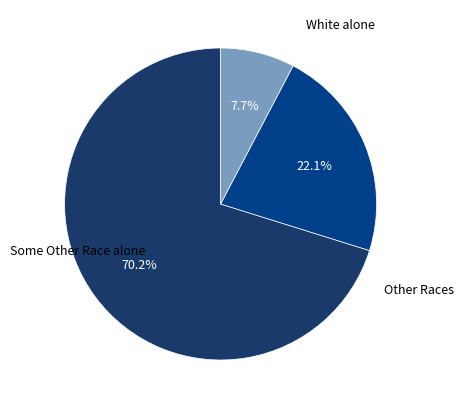

Does any single category account for the majority?

Yes